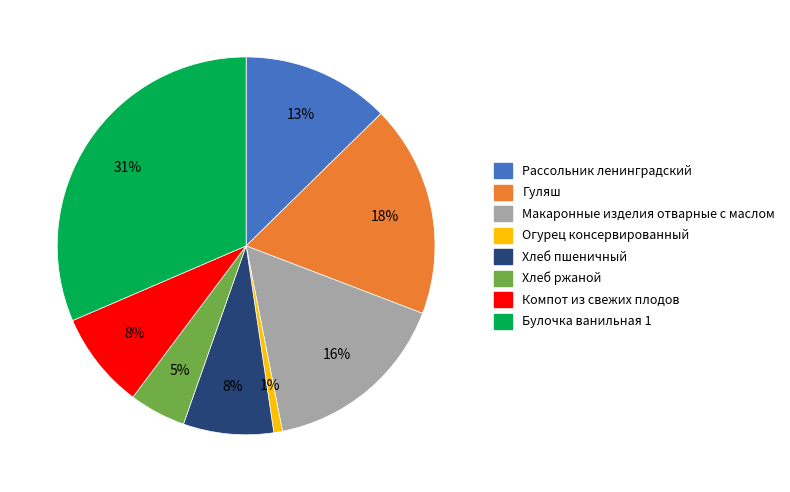

Is Хлеб ржаной the majority of the pie?

No